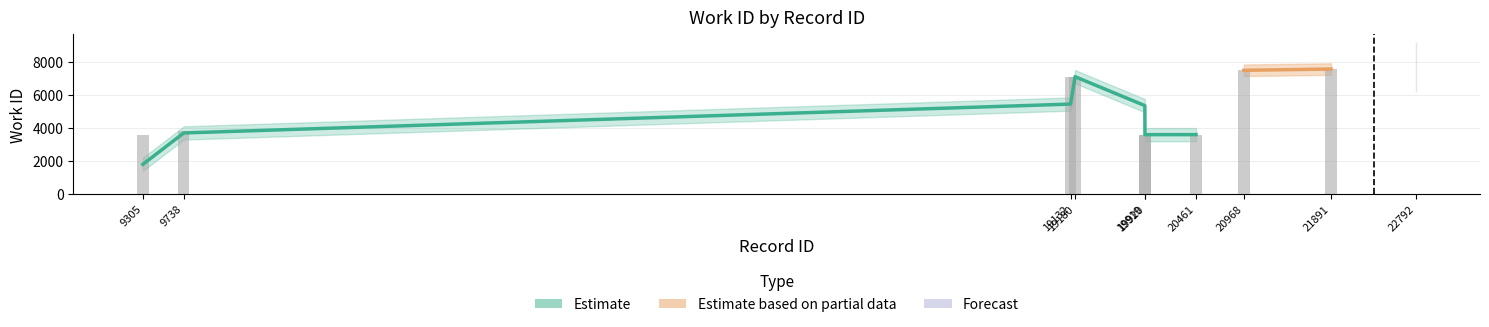

Reading right to left, extract all data points from this chart.

7682	7551	7476	3591	3586	3586	7096	7081	3787	3591